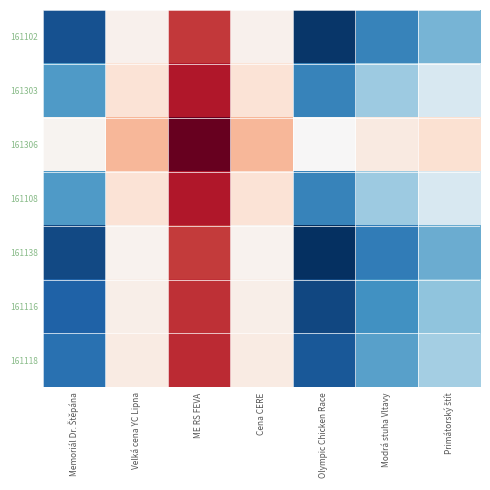

Which series has the largest total across all categories?

161306